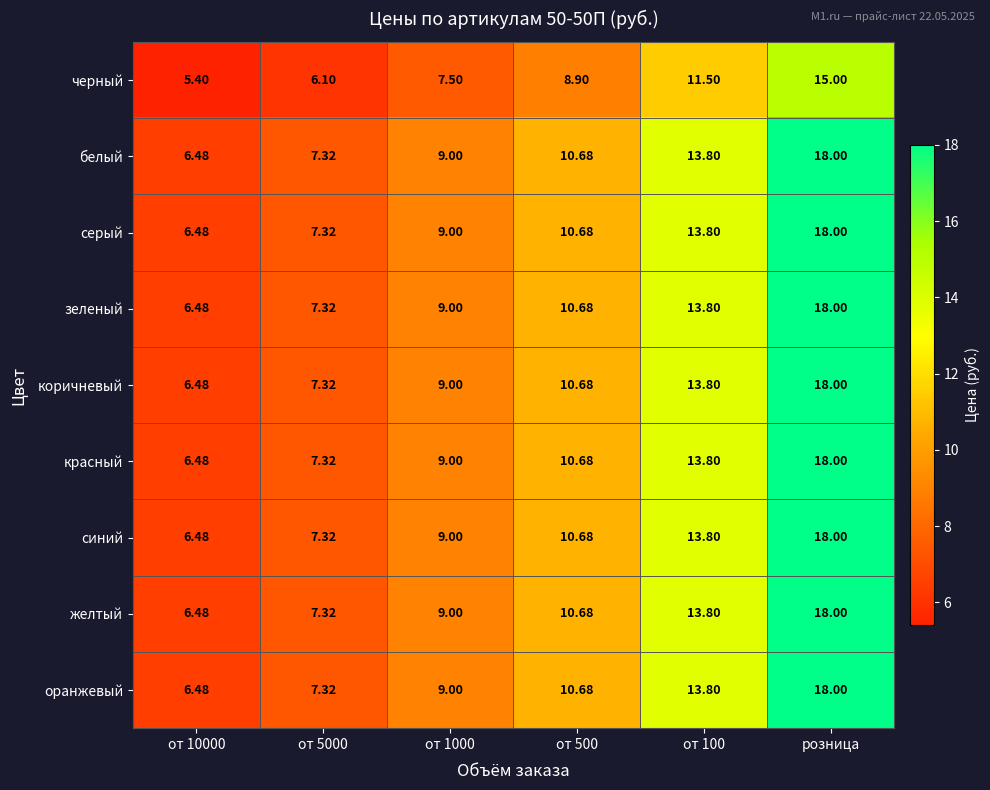

At which label does оранжевый reach its peak?

розница